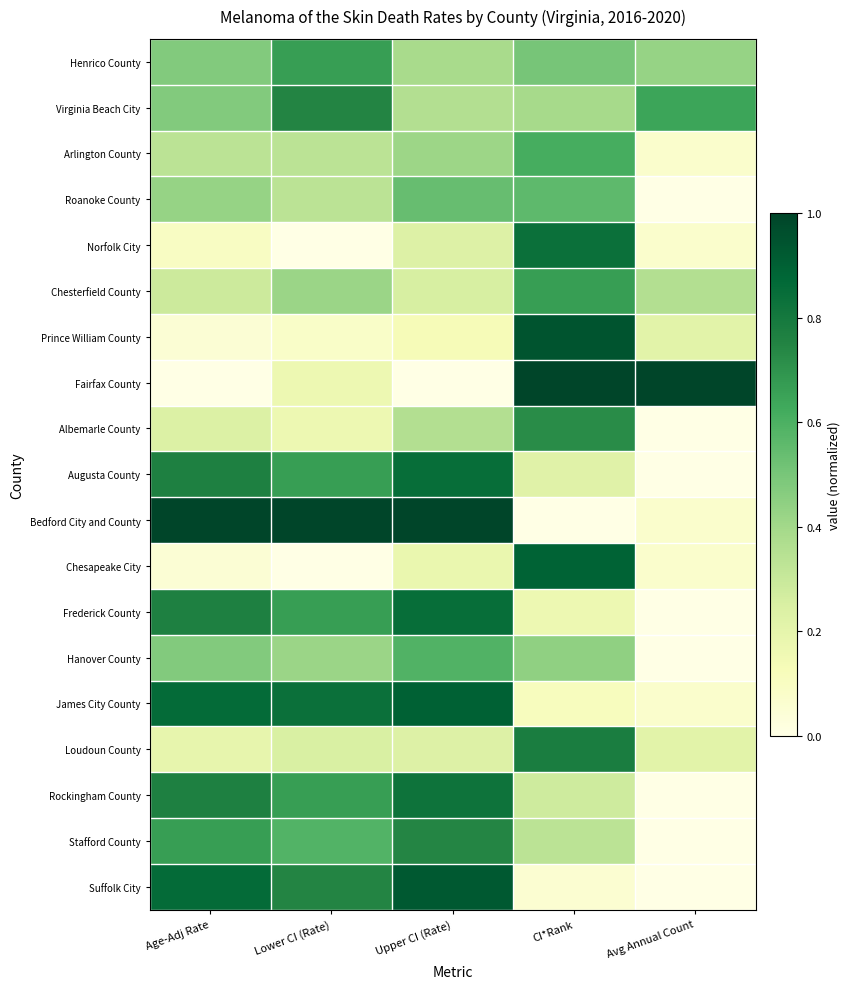

Which has a higher value, CI*Rank or Age-Adj Rate?

CI*Rank